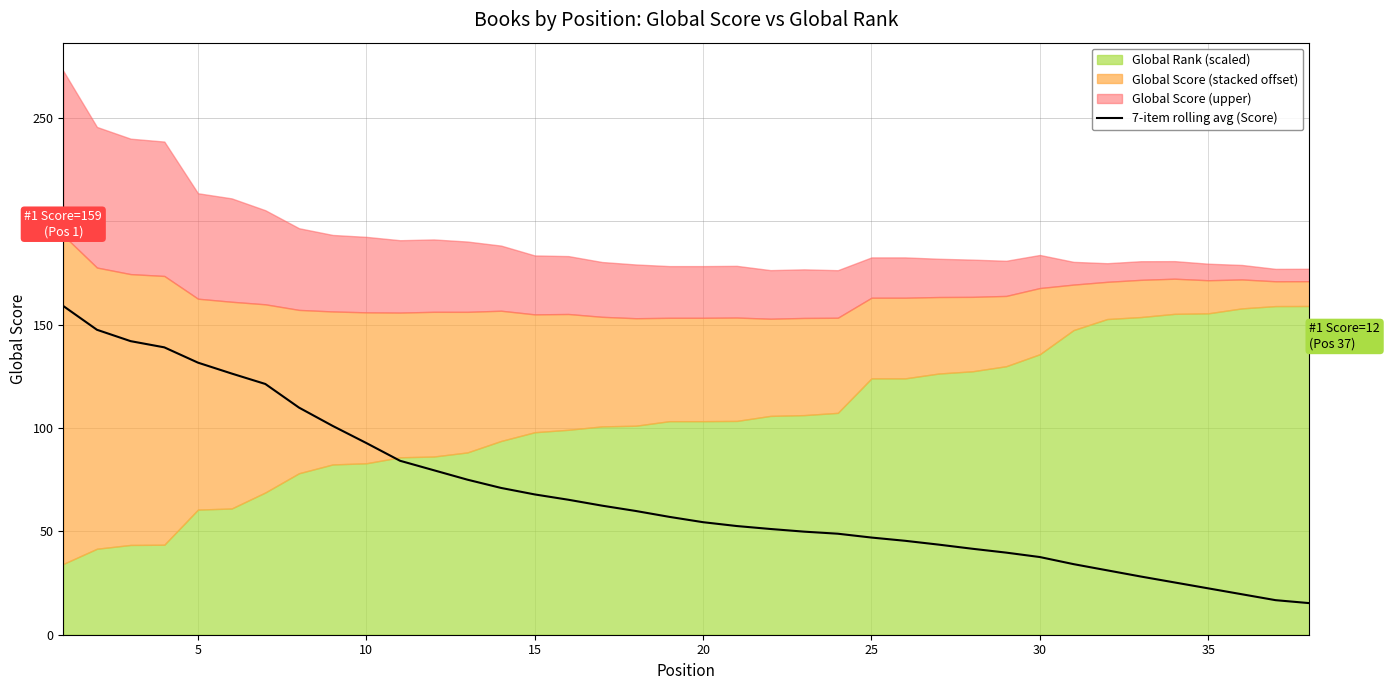

What is the lowest value of the 7-item rolling avg (Score) series?

15.3